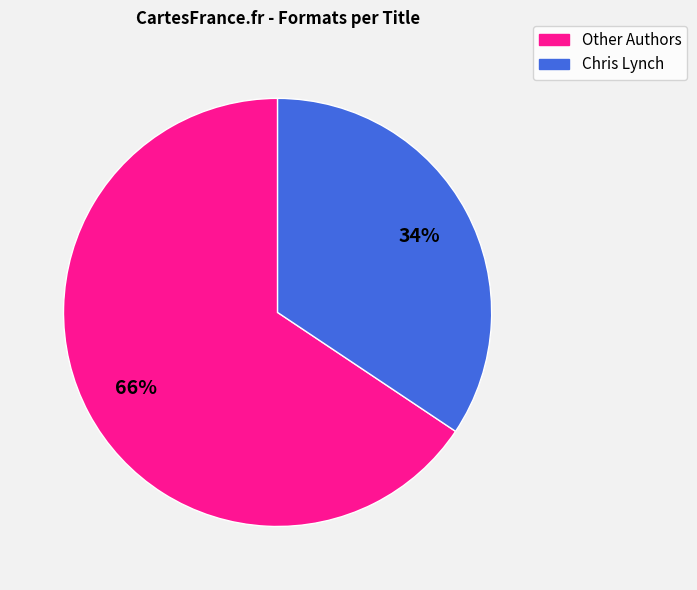

Is there any slice that represents more than half of the pie?

Yes